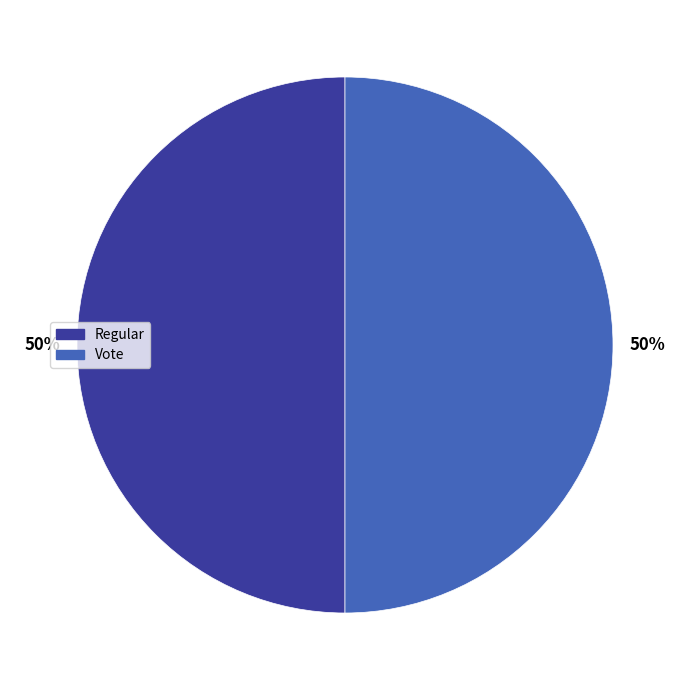

To the nearest percent, what is the combined percentage of Regular and Vote?

100%